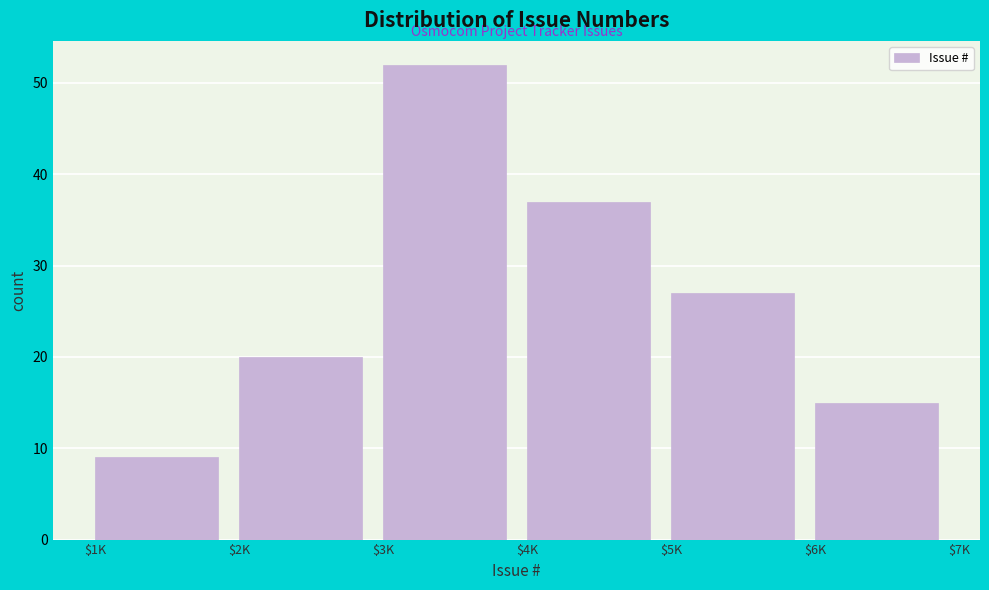

Reading right to left, list all the values displayed in this chart.

15	27	37	52	20	9